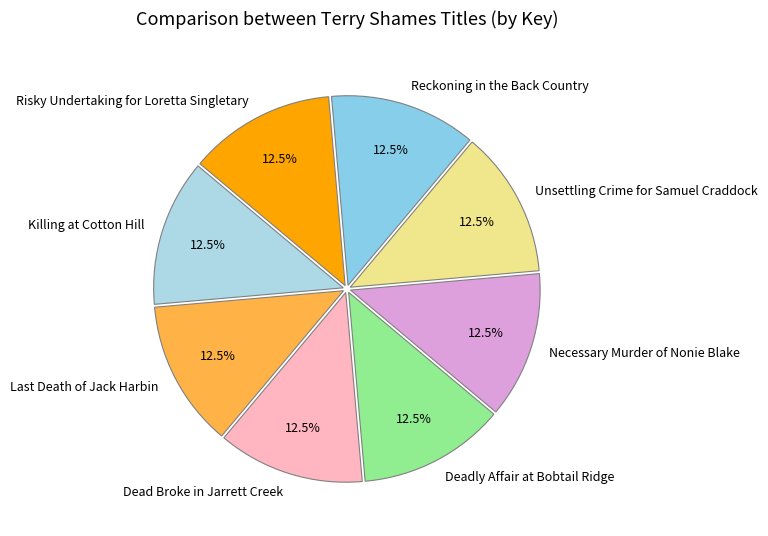

Combined, do Risky Undertaking for Loretta Singletary and Deadly Affair at Bobtail Ridge account for over 50%?

No